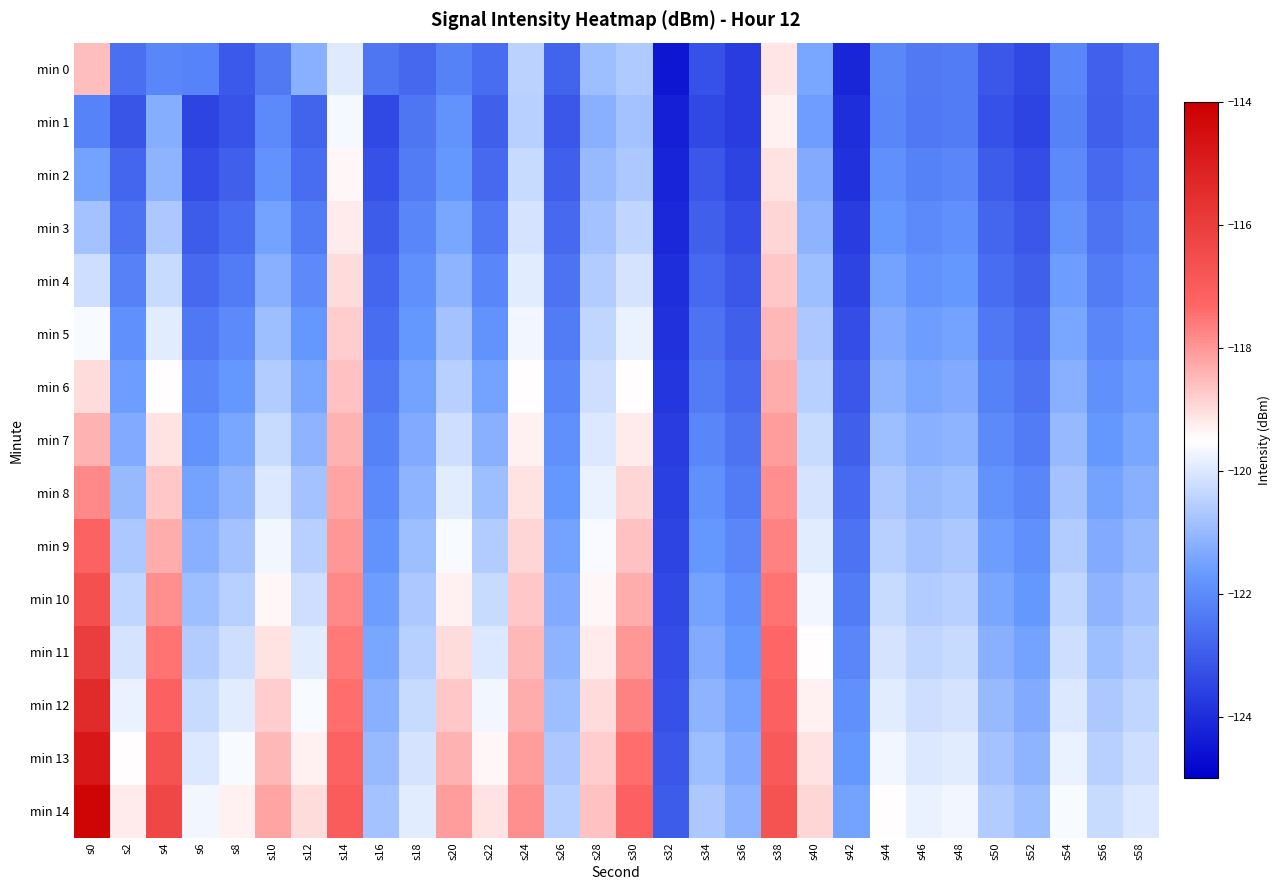

Rank the series by their maximum value, from highest to lowest.

min 14, min 13, min 12, min 11, min 10, min 9, min 8, min 7, min 6, min 5, min 0, min 4, min 3, min 2, min 1